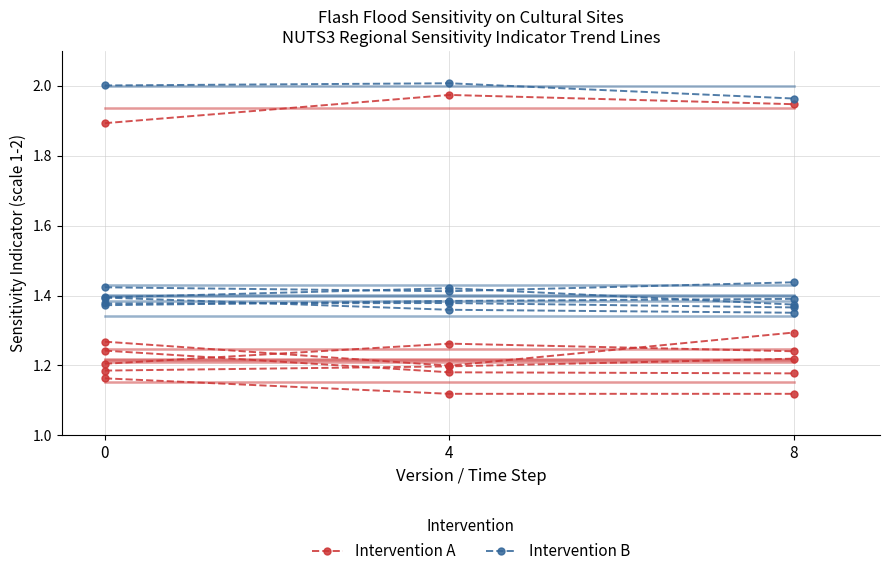

What is the difference between the maximum and minimum values in the Intervention A series?

0.1